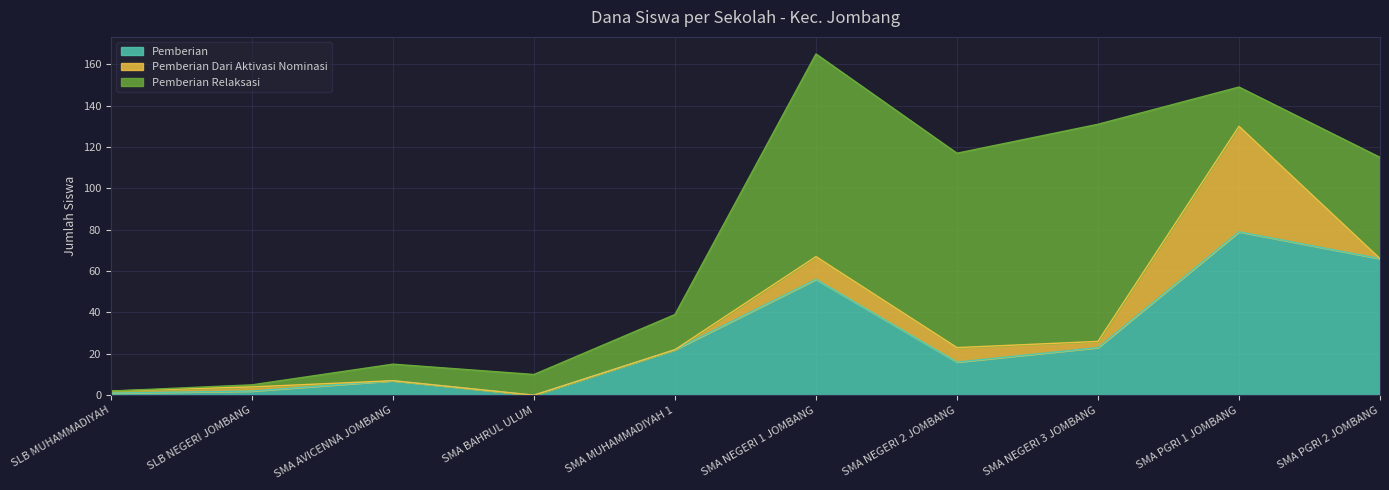

True or false: Pemberian Dari Aktivasi Nominasi has more than 2 interior local peaks.

True